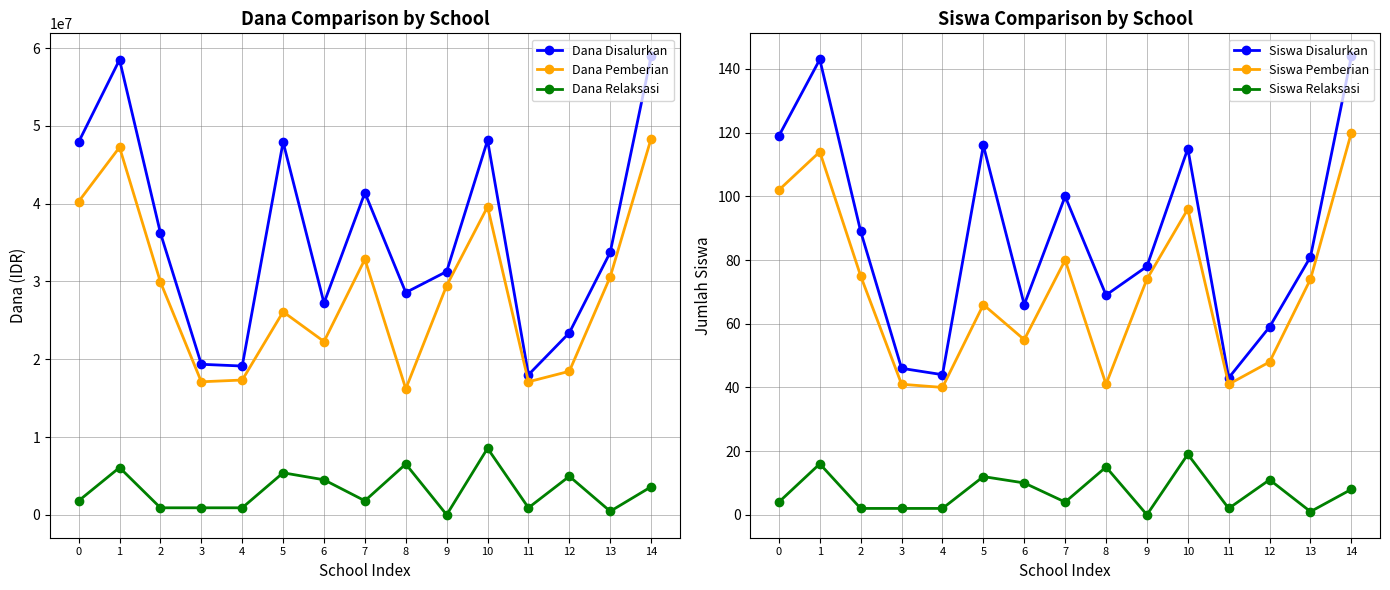

What is the difference between the Siswa Relaksasi values at 6 and 5?

2